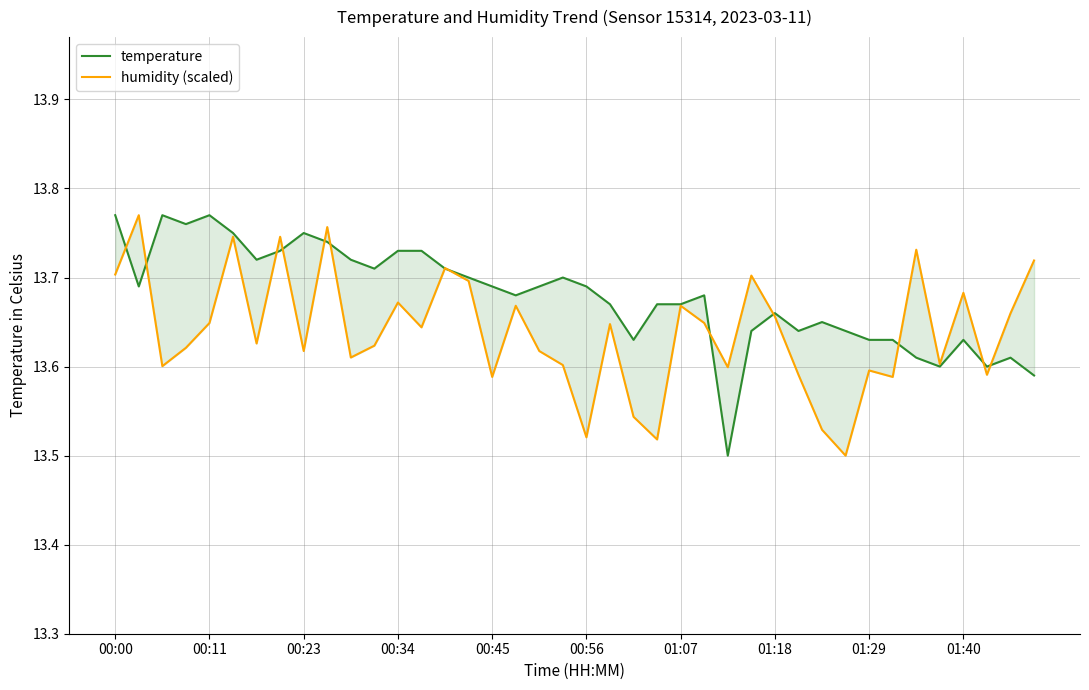

True or false: humidity (scaled) has more than 0 interior local peaks.

True